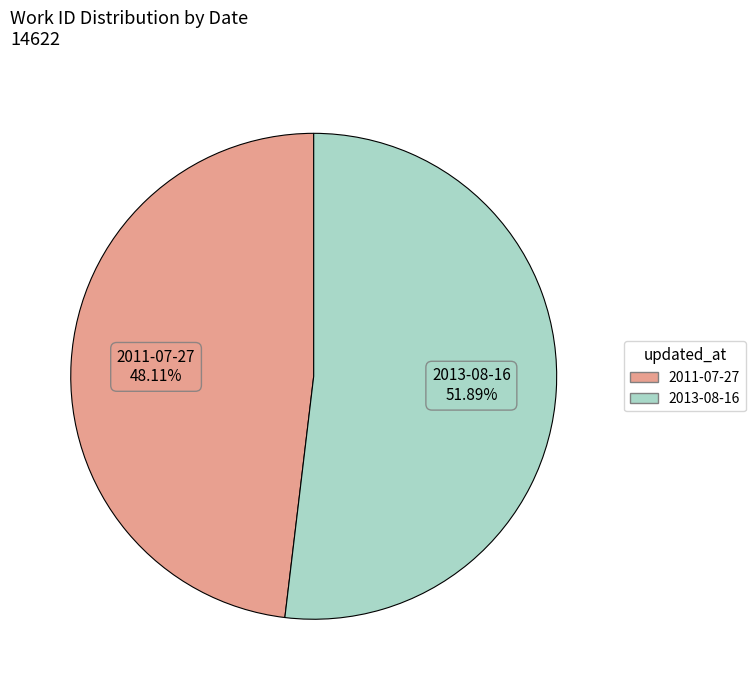

Which slice is the smallest?

2011-07-27